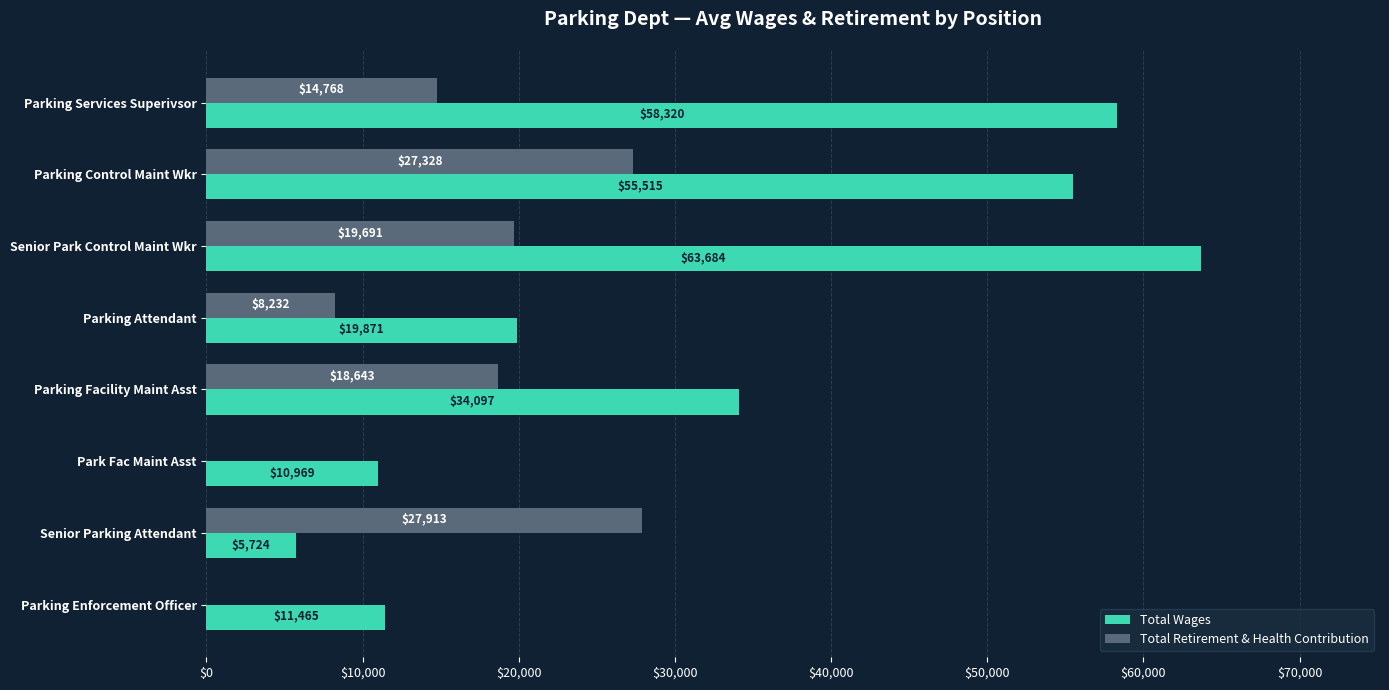

Count the number of data series in this chart.

2